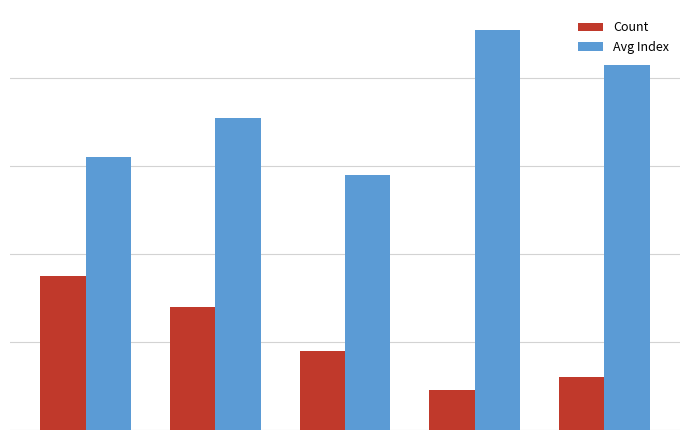

Does the chart contain any negative values?

No